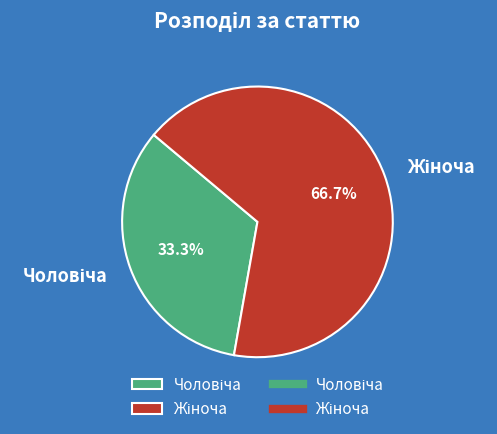

Is there any slice that represents more than half of the pie?

Yes